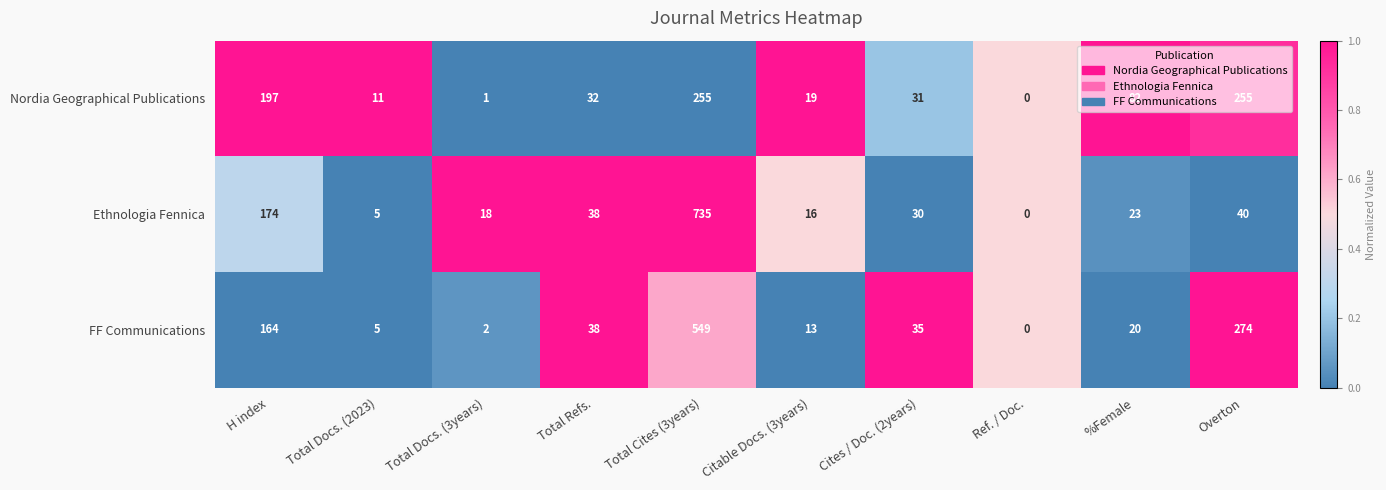

At which label does Ethnologia Fennica reach its peak?

Total Cites (3years)